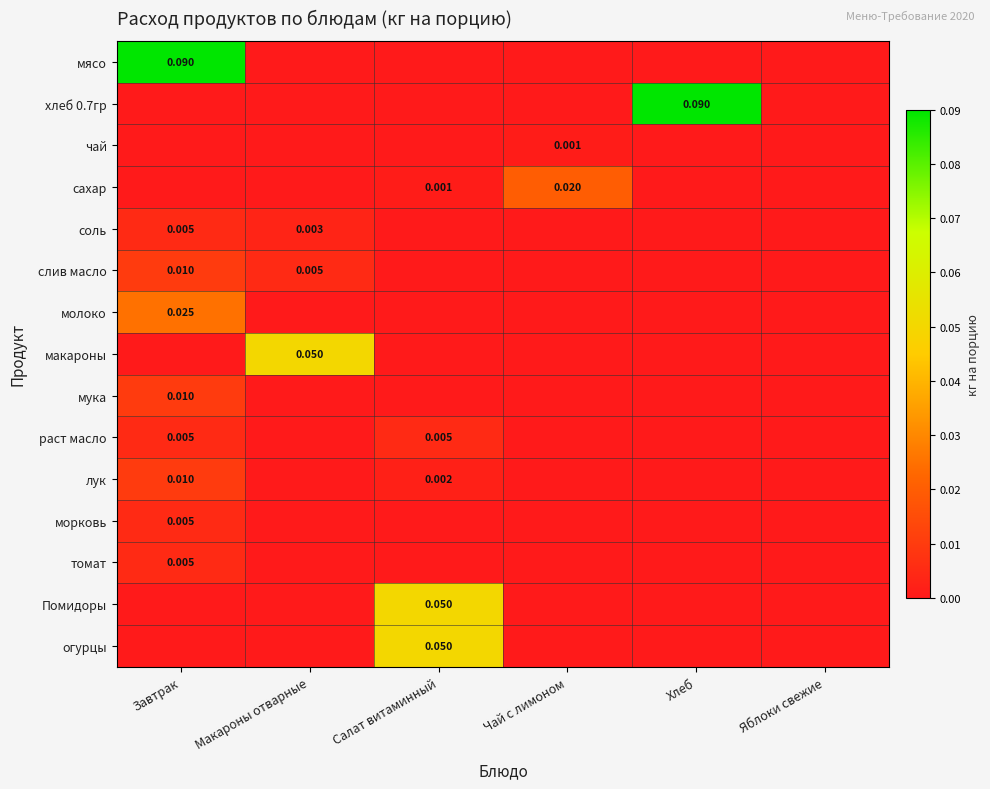

The морковь series shows 0.0 at Яблоки свежие. True or false?

True